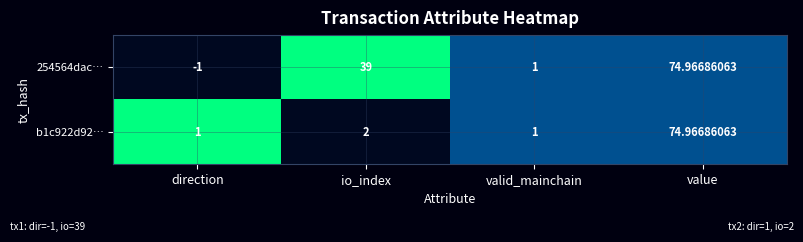

Is the value of 254564dac… at value greater than the value of b1c922d92… at direction?

Yes